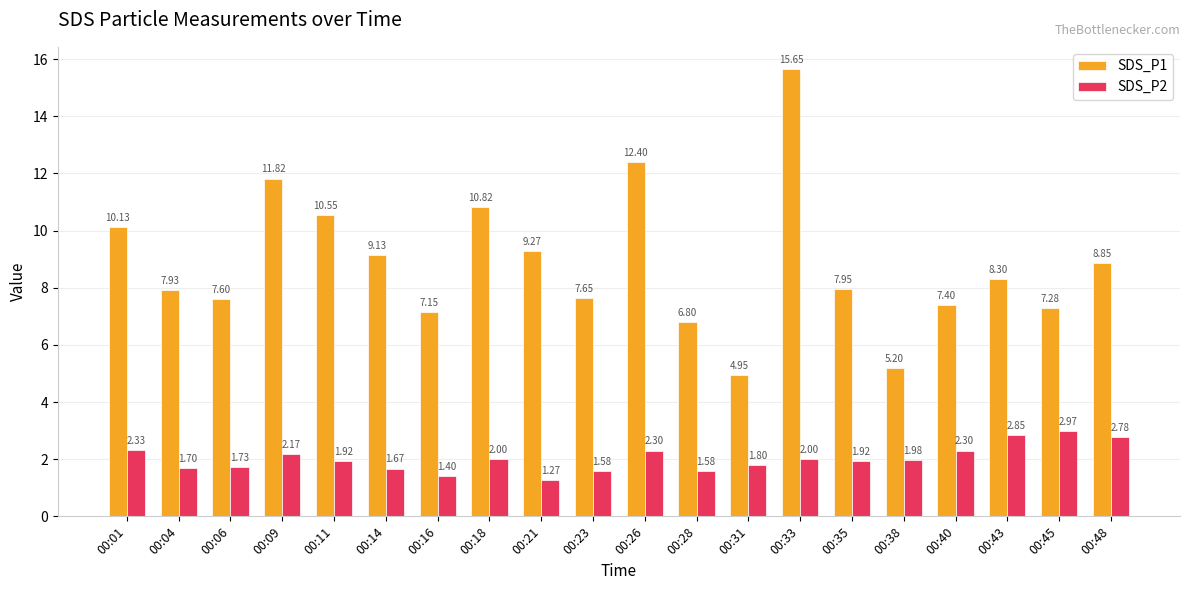

True or false: SDS_P1 has a value of 10.9 at 00:40.

False